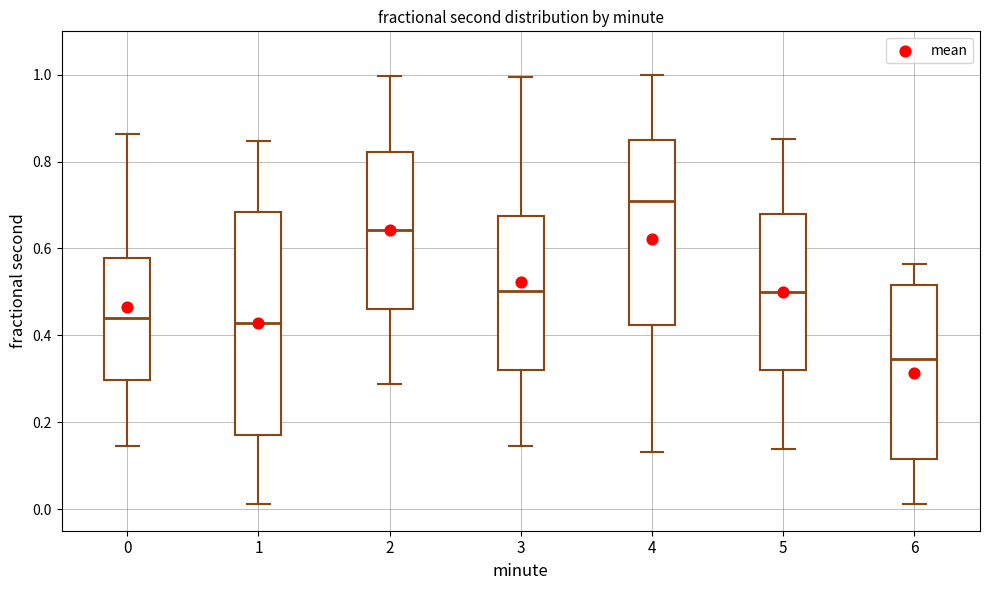

Where does the upper whisker of the box at x = 5 end on the y-axis? The values are not printed on the chart, so give them approximately, as read against the axis.

0.86